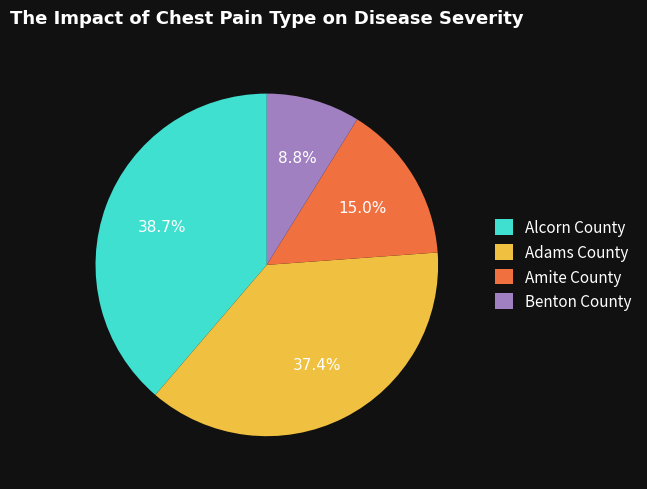

Between Amite County and Benton County, which is larger?

Amite County